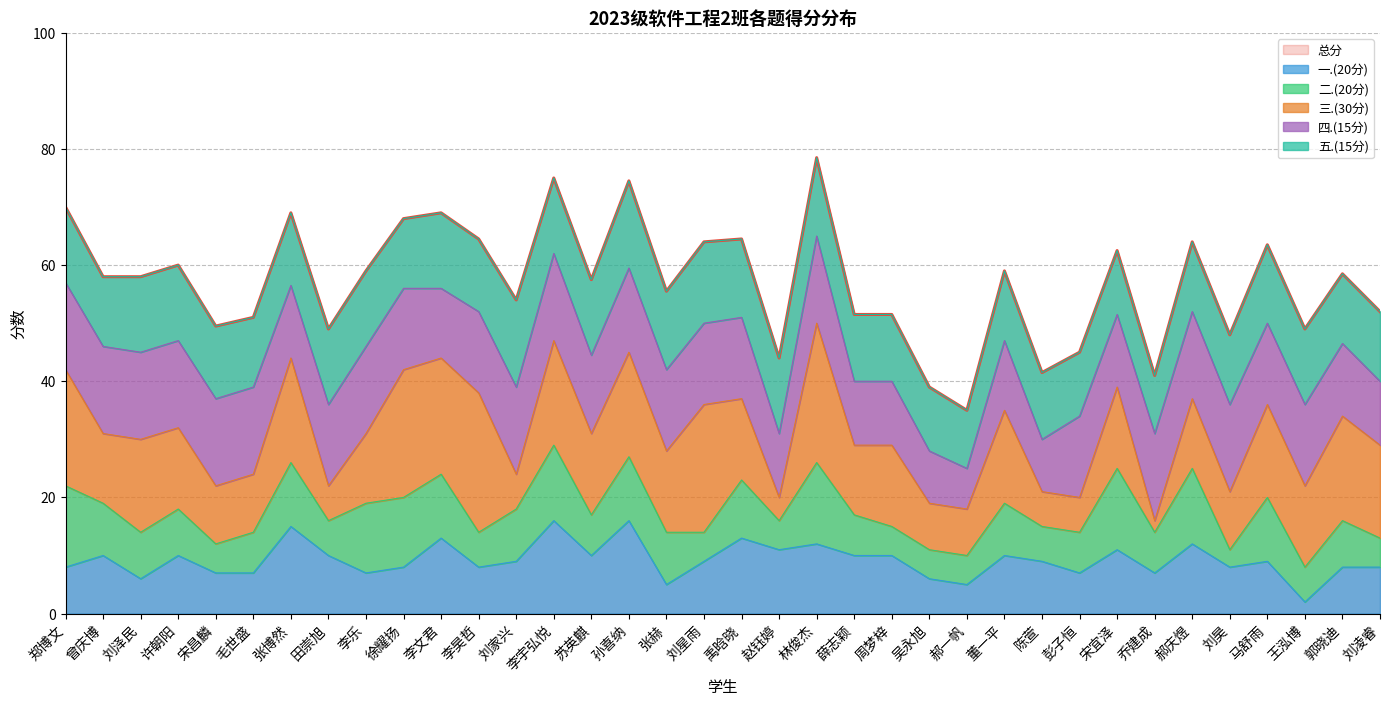

At which category does 一.(20分) reach its first local peak?

曾庆博